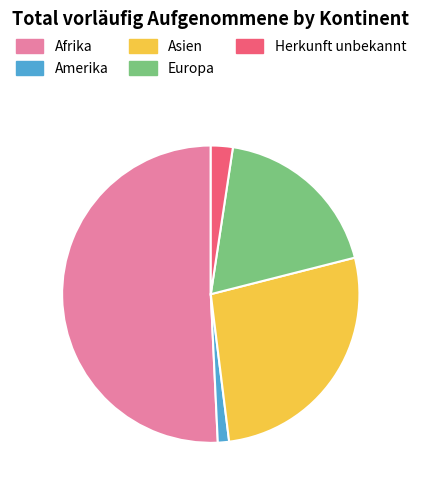

What is the smallest slice in the pie chart?

Amerika